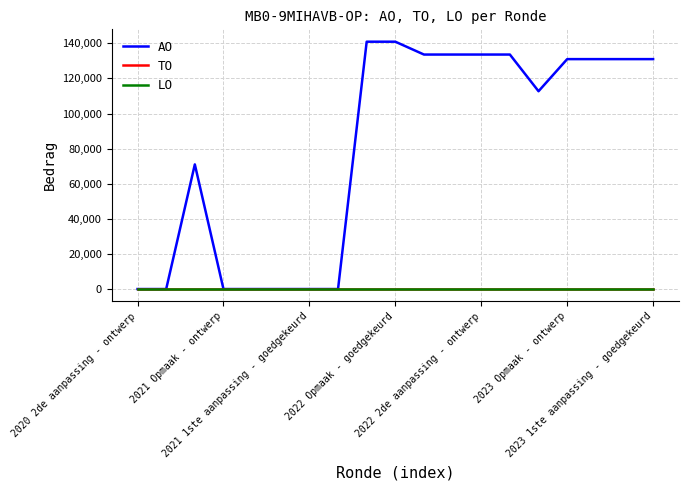

At which category is the sum across all series the highest?

8